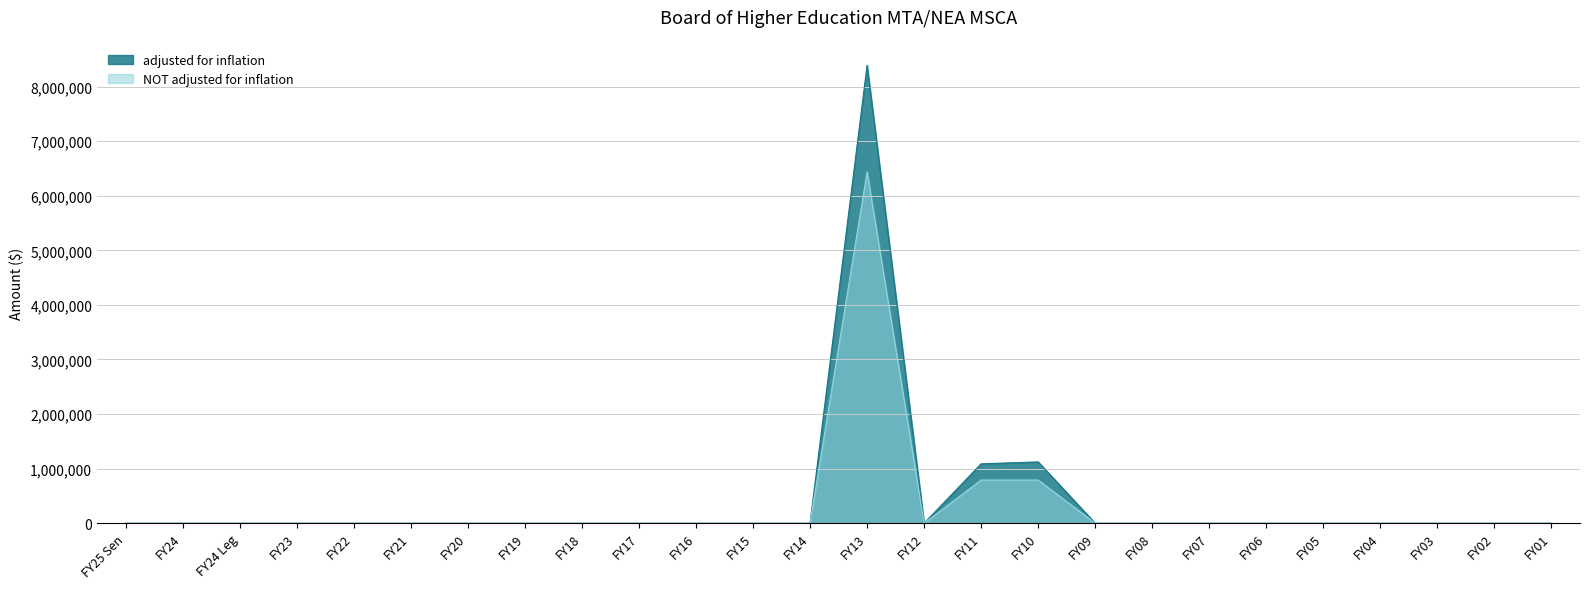

True or false: NOT adjusted for inflation has a value of 3519566 at FY05.

False